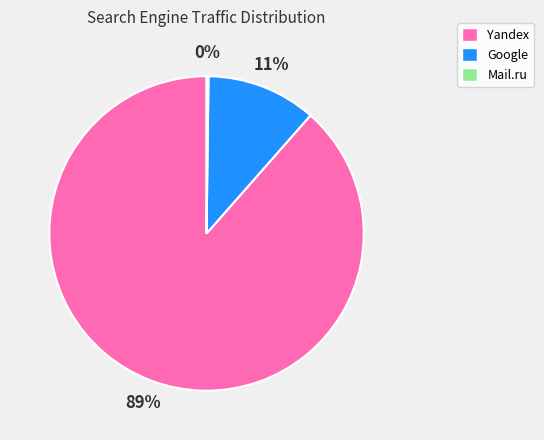

To the nearest percent, what is the average slice percentage?

33%